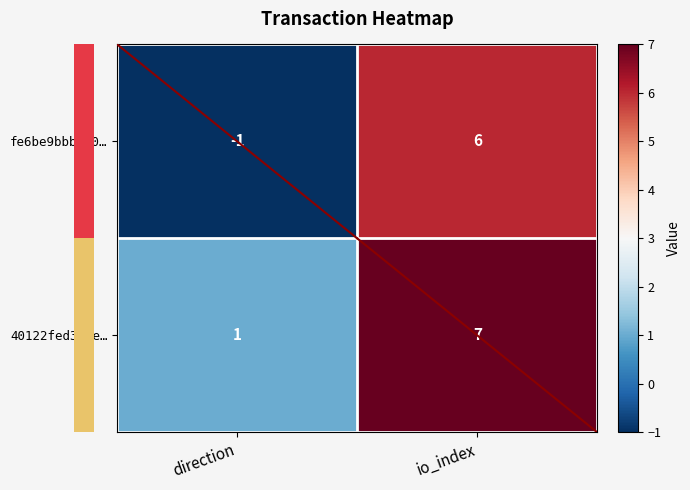

Which series changed the most between direction and io_index?

fe6be9bbb160…